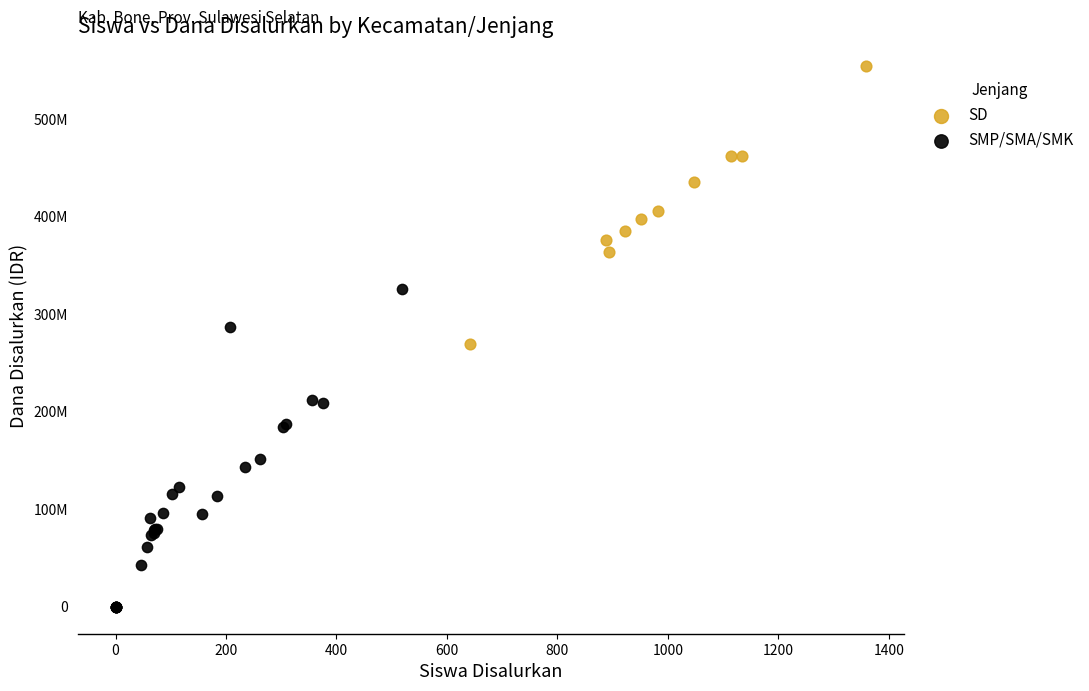

Which series has the largest Y range (max minus min)?

SMP/SMA/SMK